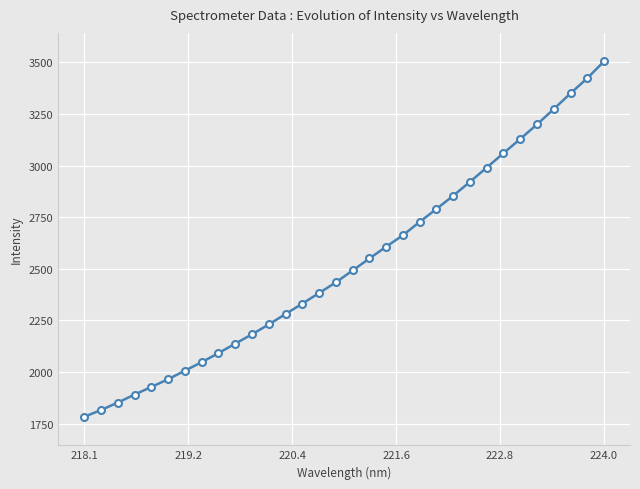

What is the average value?

2527.7